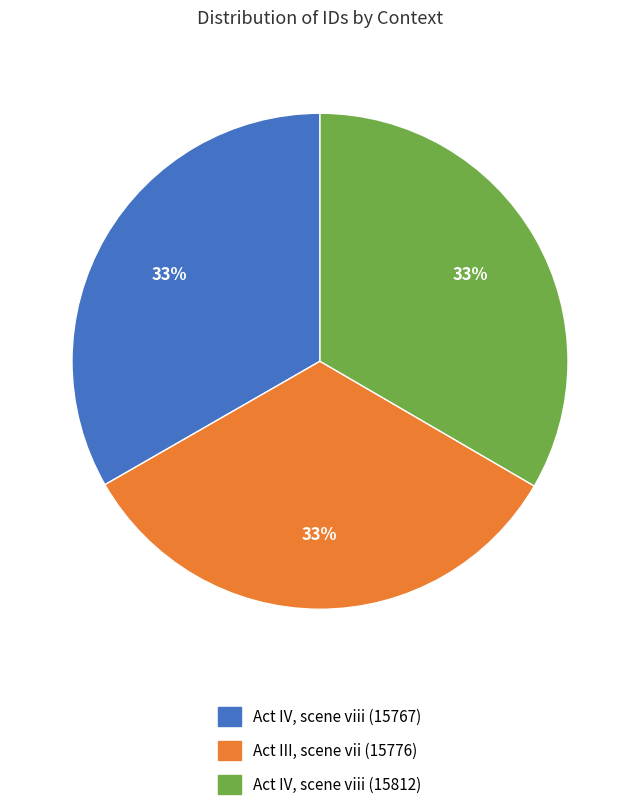

Is there a majority slice in this chart?

No